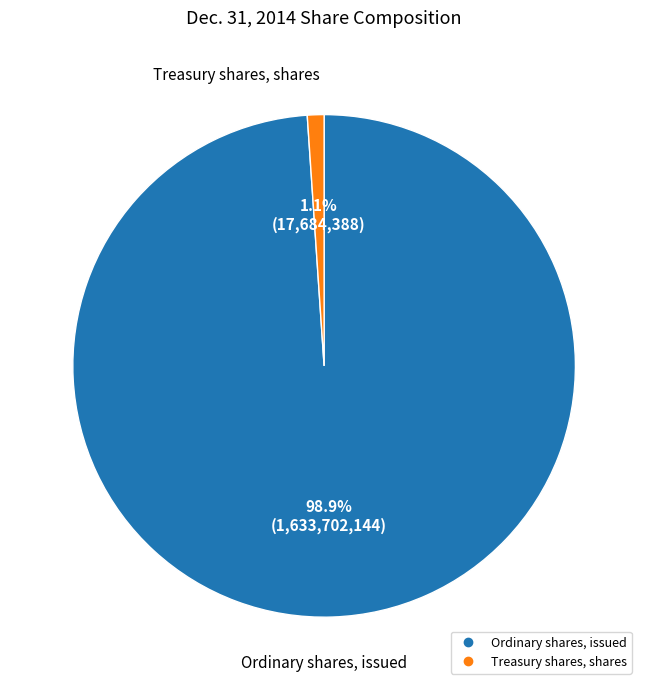

Which slice is the largest?

Ordinary shares, issued